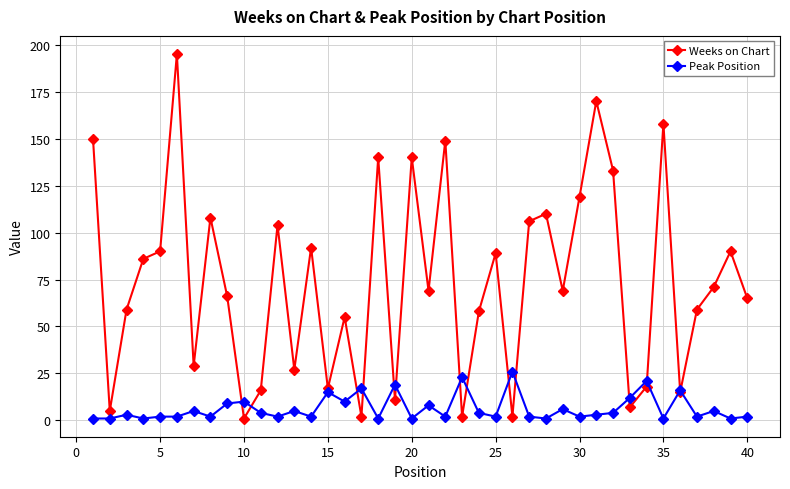

Rank the series by their maximum value, from highest to lowest.

Weeks on Chart, Peak Position